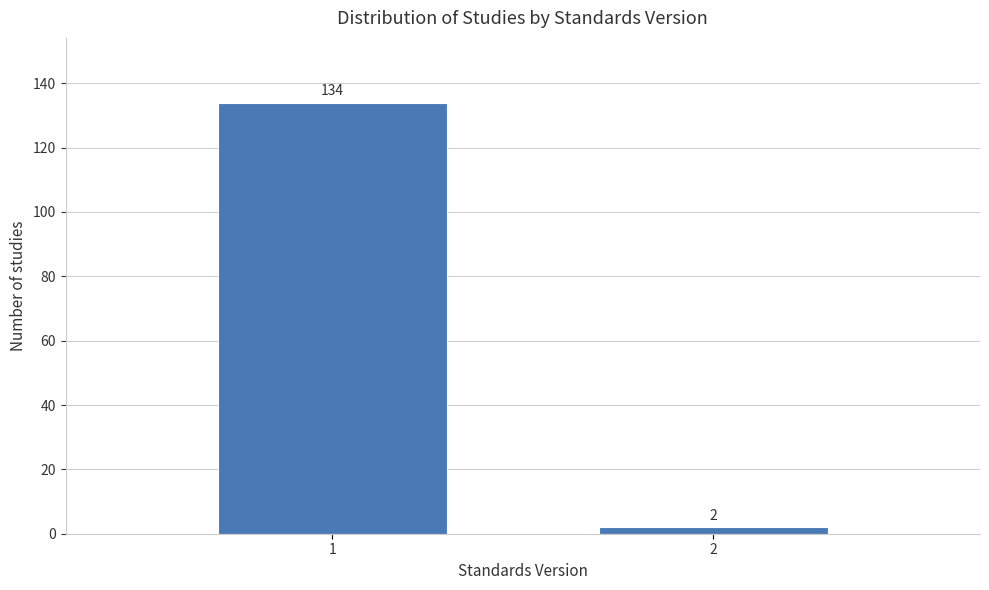

Reading right to left, transcribe all the data shown in this chart.

2	134